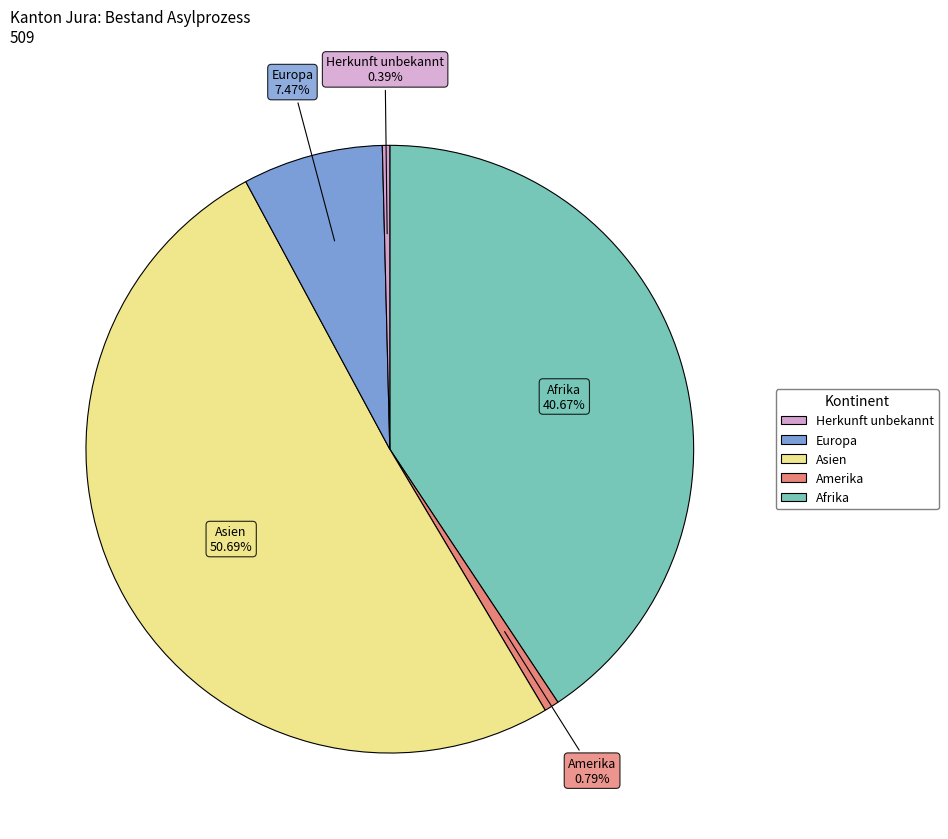

Which category accounts for the majority?

Asien